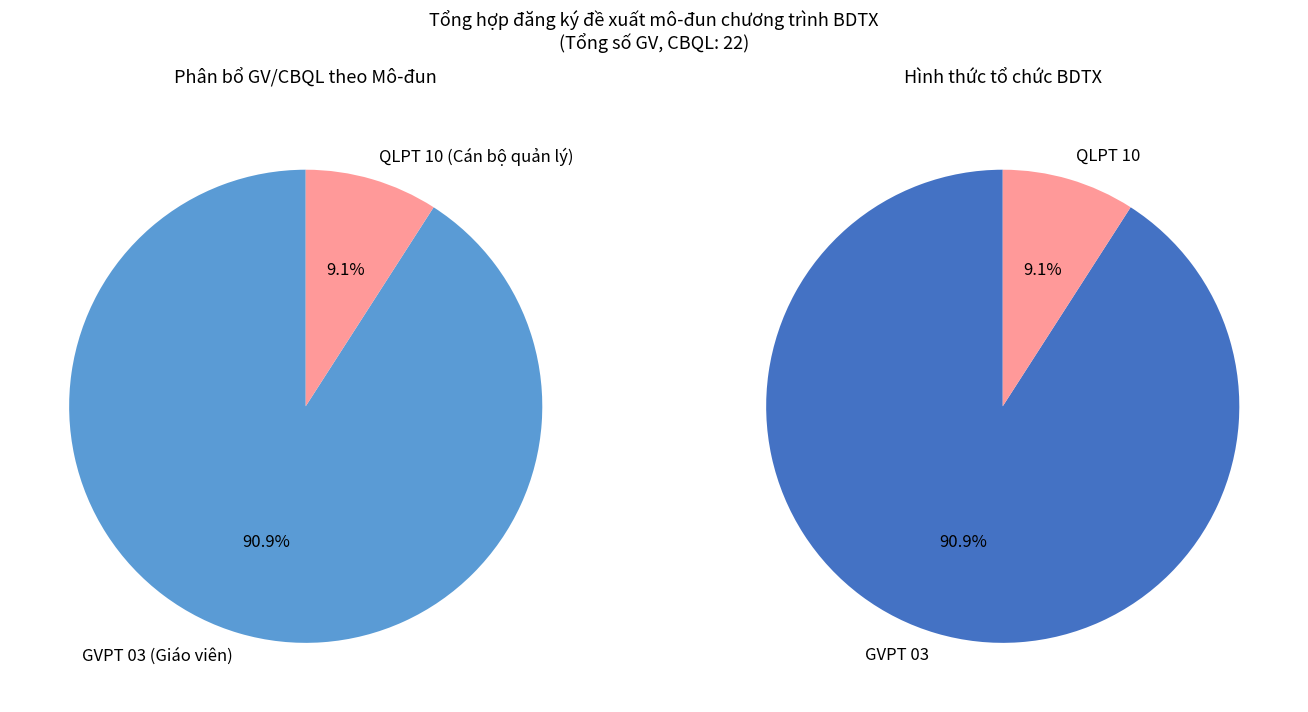

To the nearest percent, what percentage of the pie is QLPT 10 (Cán bộ quản lý)?

9%